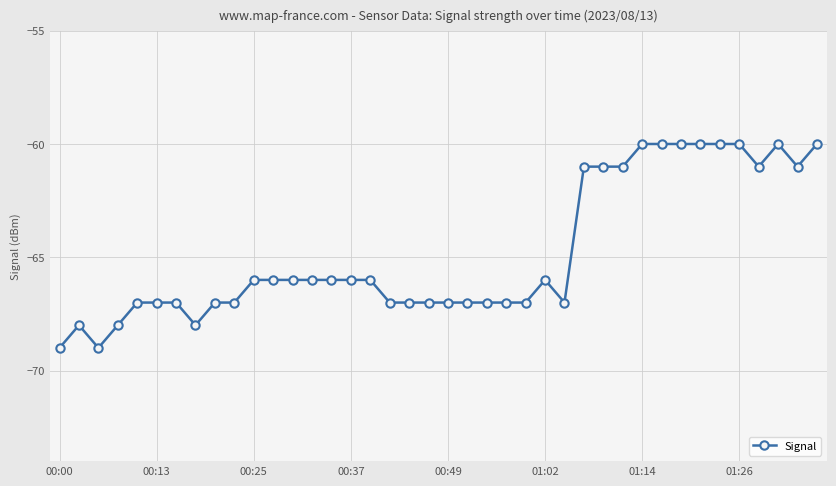

What is the difference between the second highest and second lowest values?

9